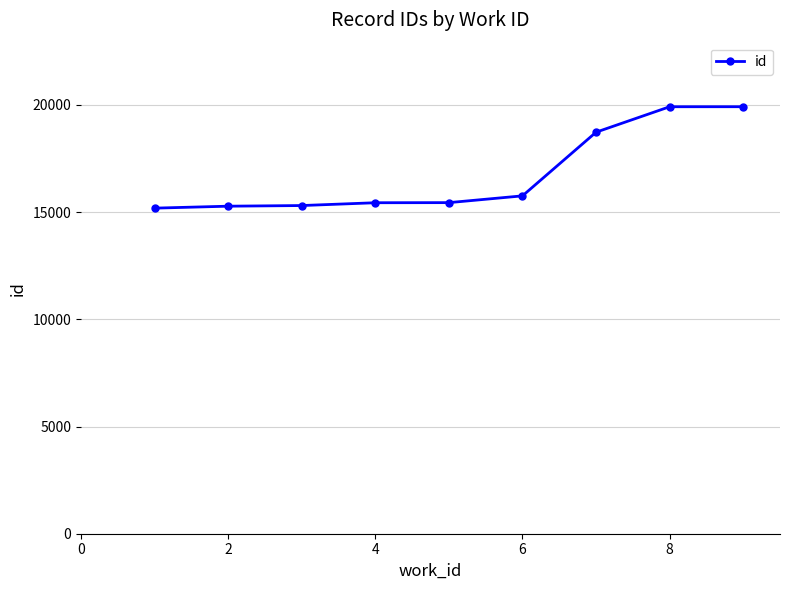

What is the difference between the maximum and minimum values?

4730